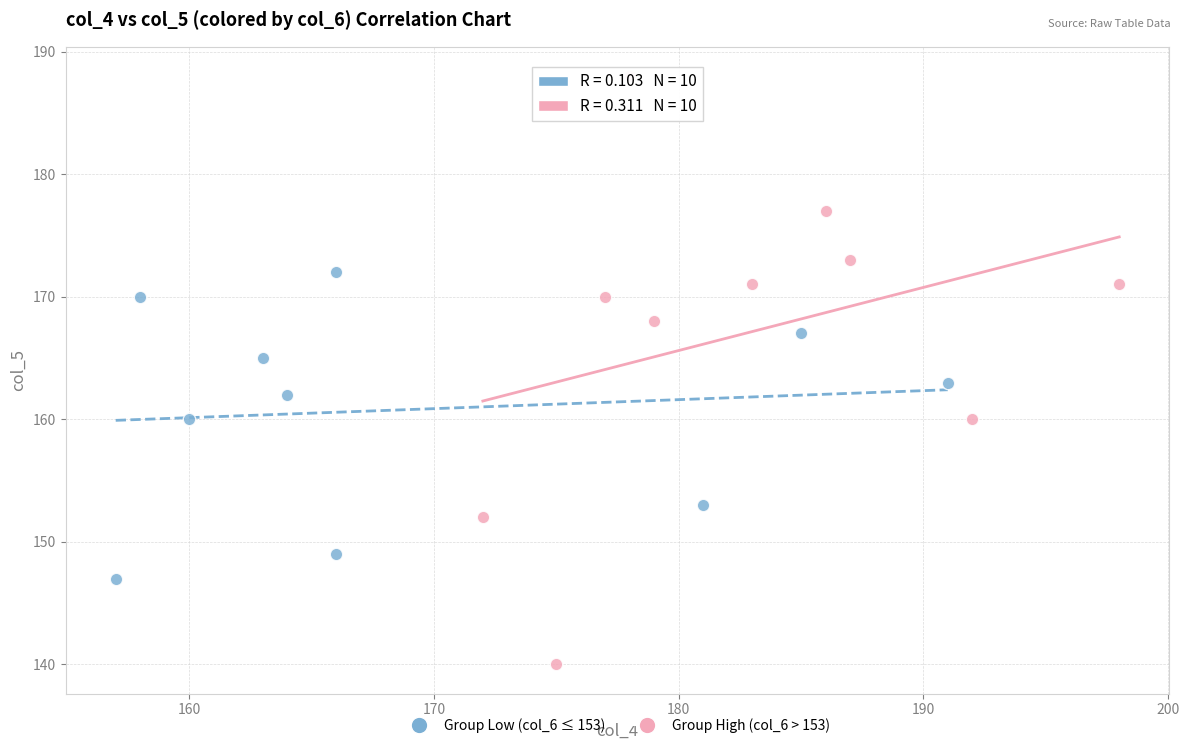

Which series has the widest spread of Y values?

Group High (col_6 > 153)